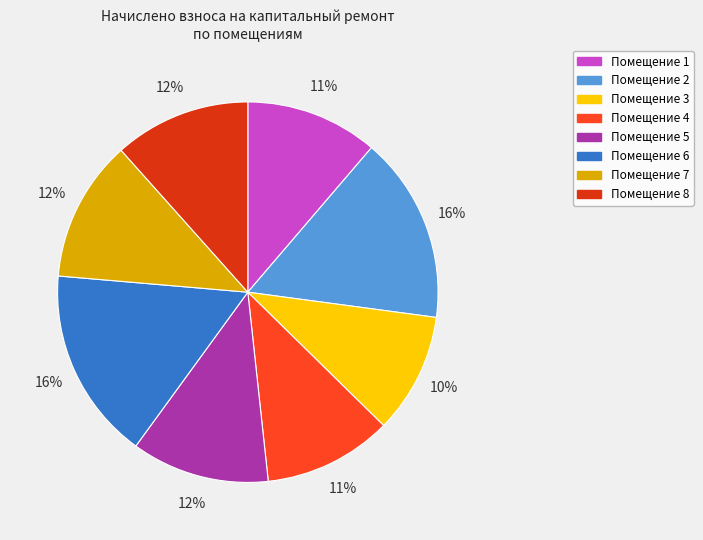

True or false: Помещение 4 accounts for 21% of the total.

False